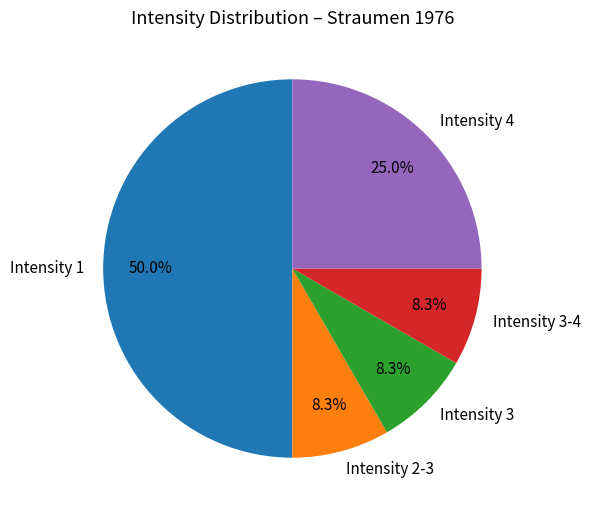

Does Intensity 4 represent more than half of the total?

No